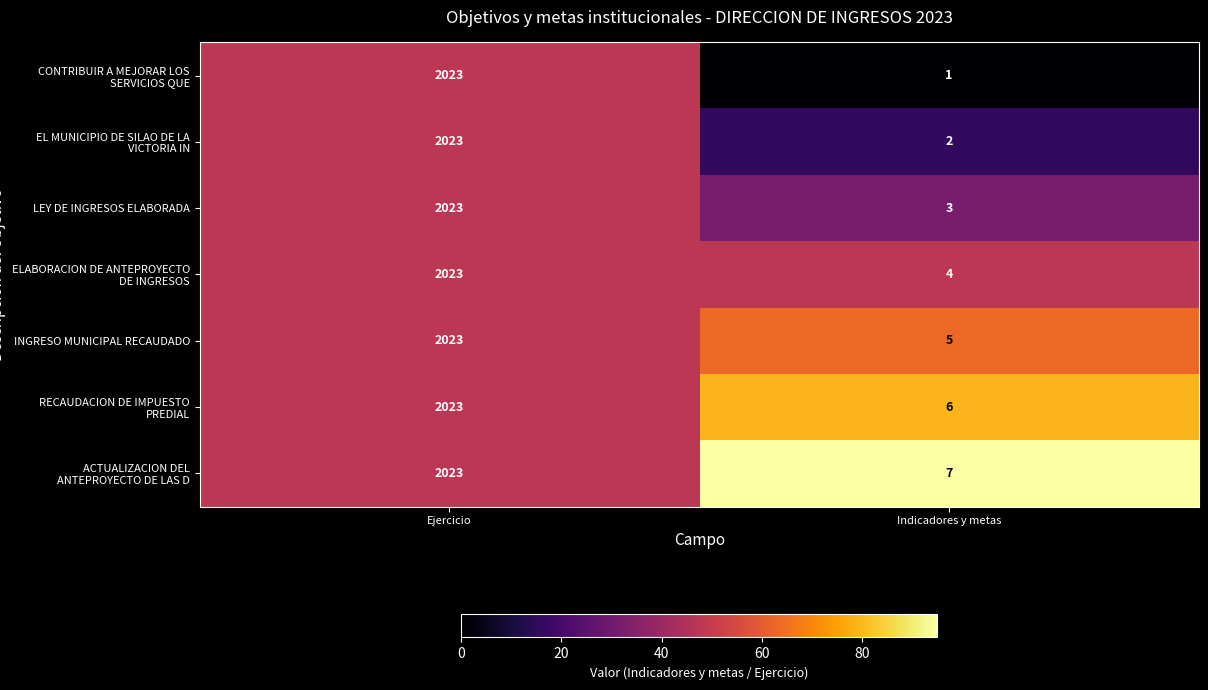

Rank the series by their average value, from highest to lowest.

ACTUALIZACION DEL ANTEPROYECTO DE LAS D, RECAUDACION DE IMPUESTO PREDIAL, INGRESO MUNICIPAL RECAUDADO, ELABORACION DE ANTEPROYECTO DE INGRESOS, LEY DE INGRESOS ELABORADA, EL MUNICIPIO DE SILAO DE LA VICTORIA IN, CONTRIBUIR A MEJORAR LOS SERVICIOS QUE